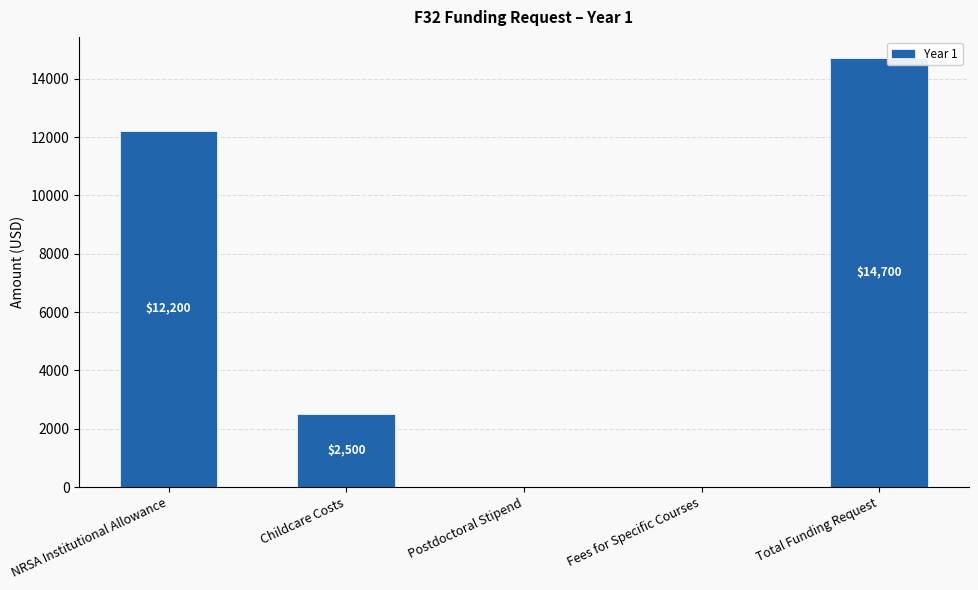

Which has a higher value, Childcare Costs or Total Funding Request?

Total Funding Request